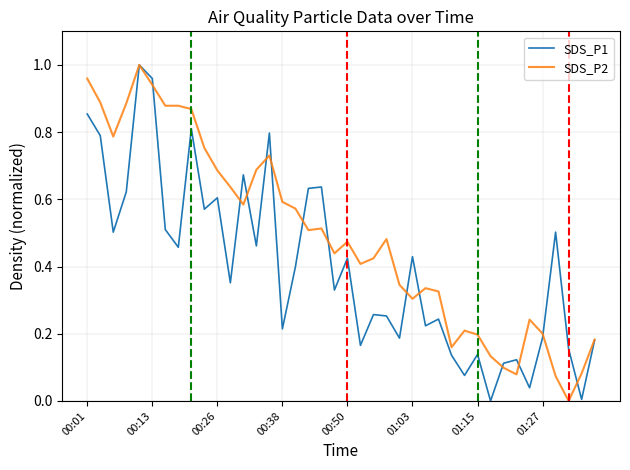

List the series in order of their overall mean, lowest first.

SDS_P1, SDS_P2